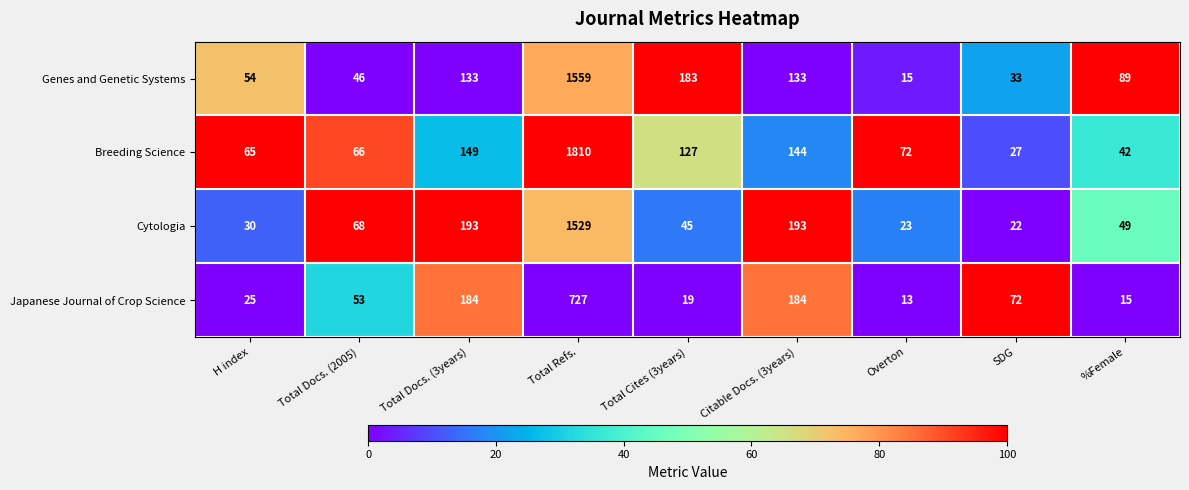

At Total Cites (3years), list the series in order from largest to smallest.

Genes and Genetic Systems, Breeding Science, Cytologia, Japanese Journal of Crop Science